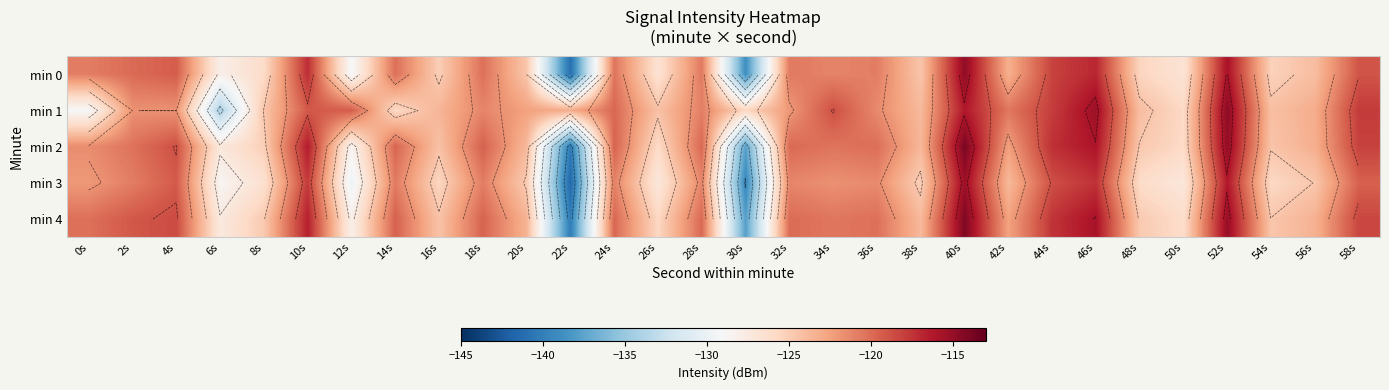

At how many categories does at least one series exceed -132?

30